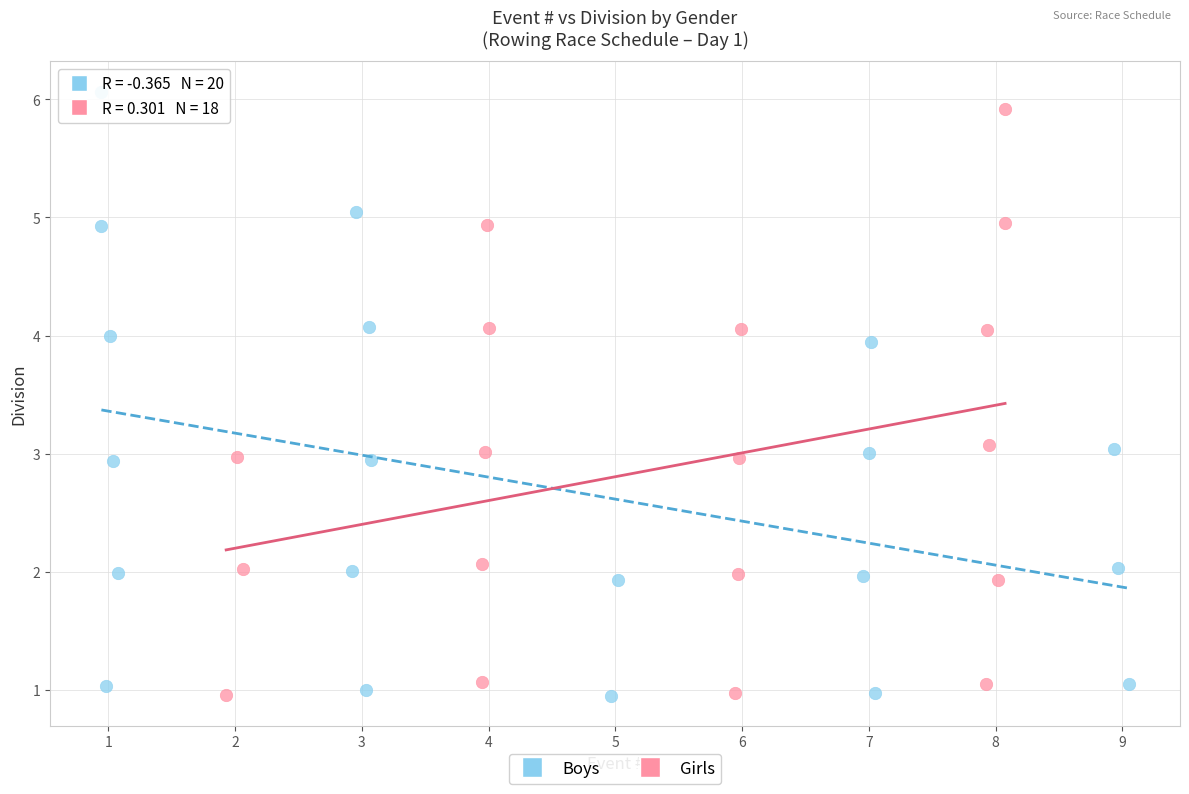

Which series reaches the maximum Y coordinate?

Boys